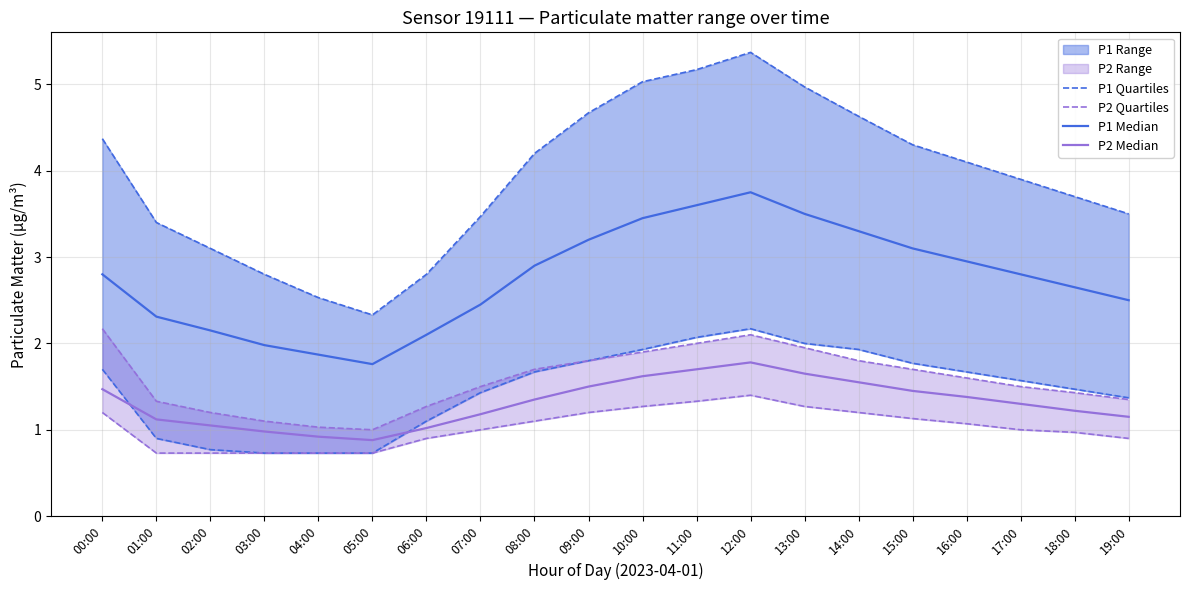

Which series has the largest range (max minus min)?

P1 Quartiles